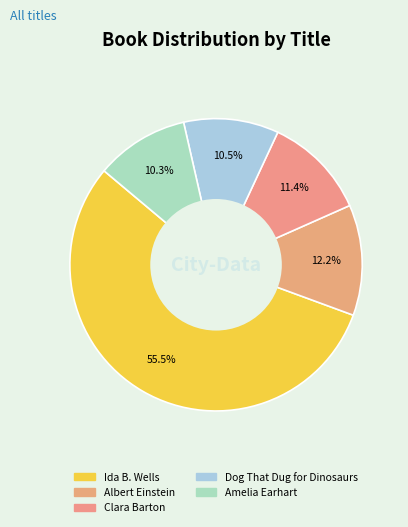

Count the number of slices in the pie.

5